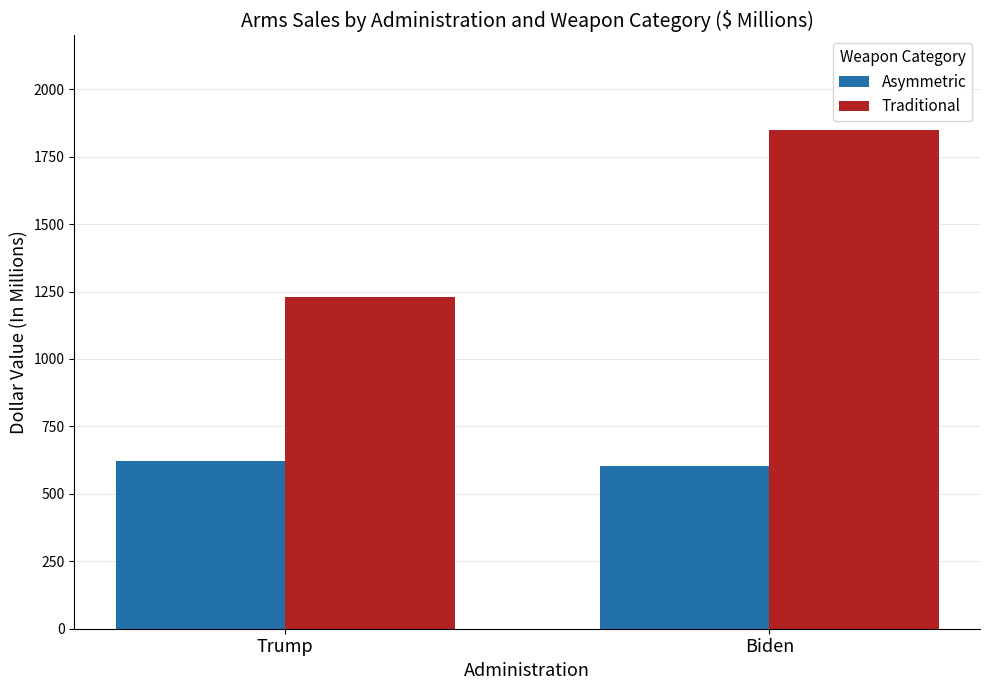

True or false: Asymmetric has a value of 603 at Biden.

True